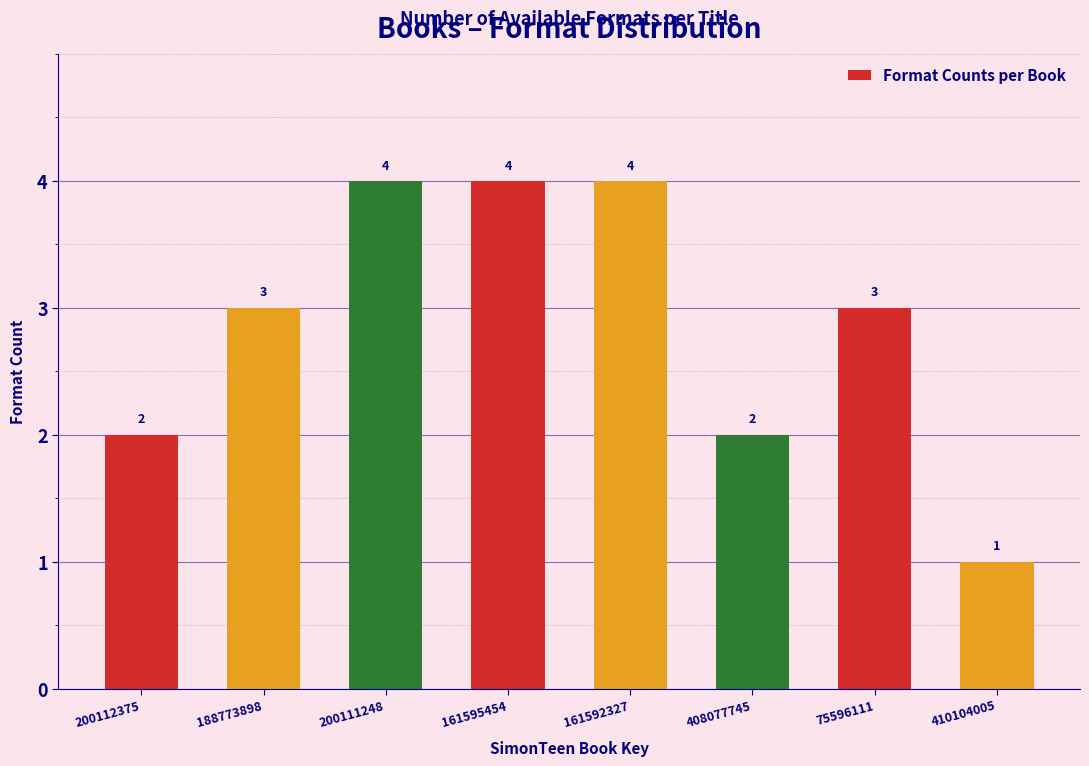

Reading left to right, extract all data points from this chart.

2	3	4	4	4	2	3	1